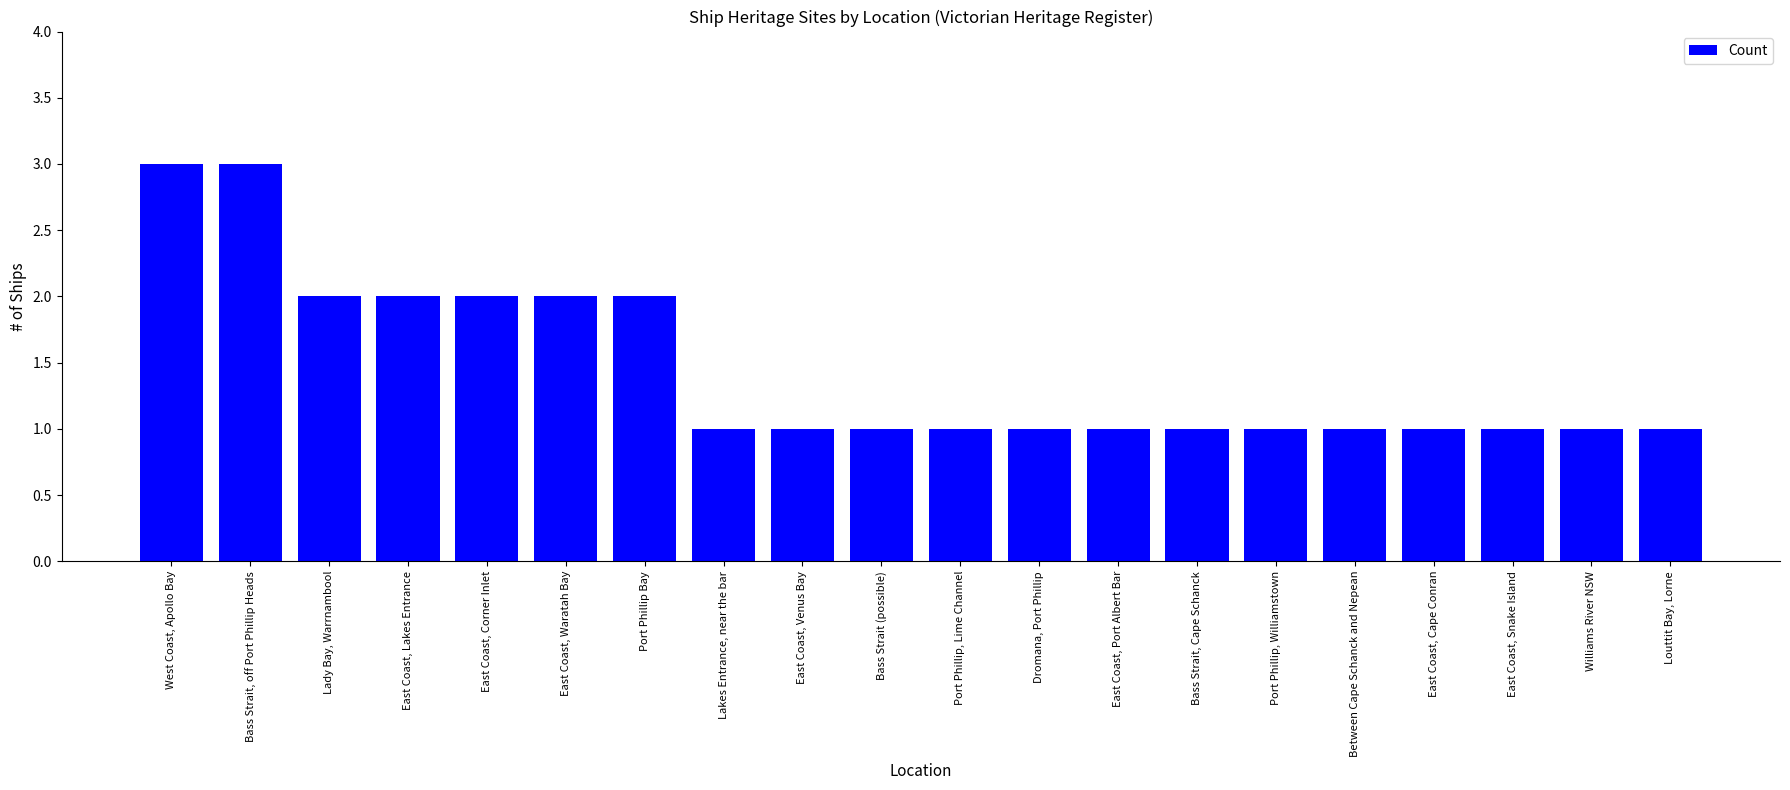

What is the label of the 20th bar from the right?

West Coast, Apollo Bay